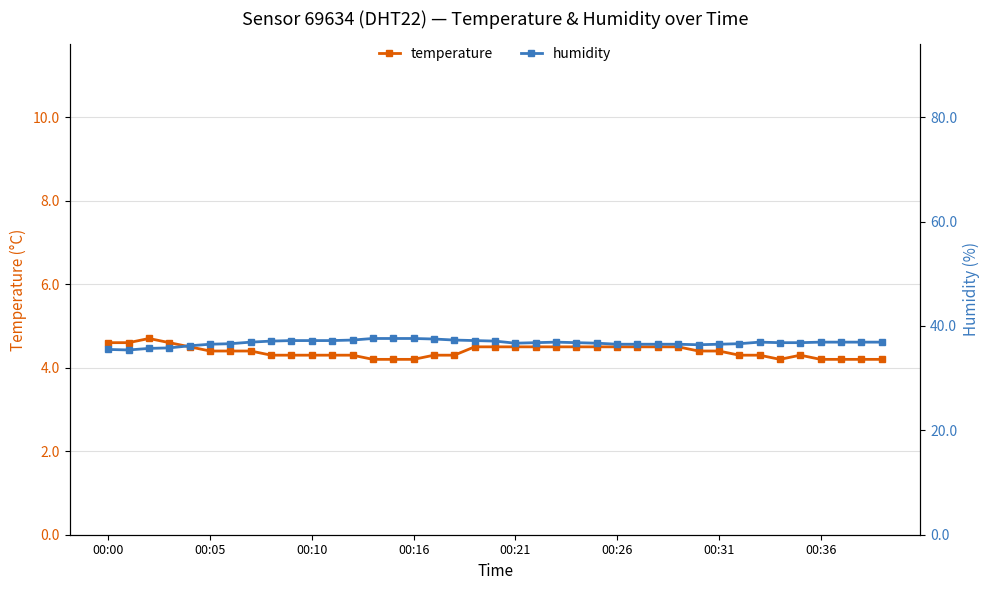

True or false: temperature and humidity cross at least once.

False